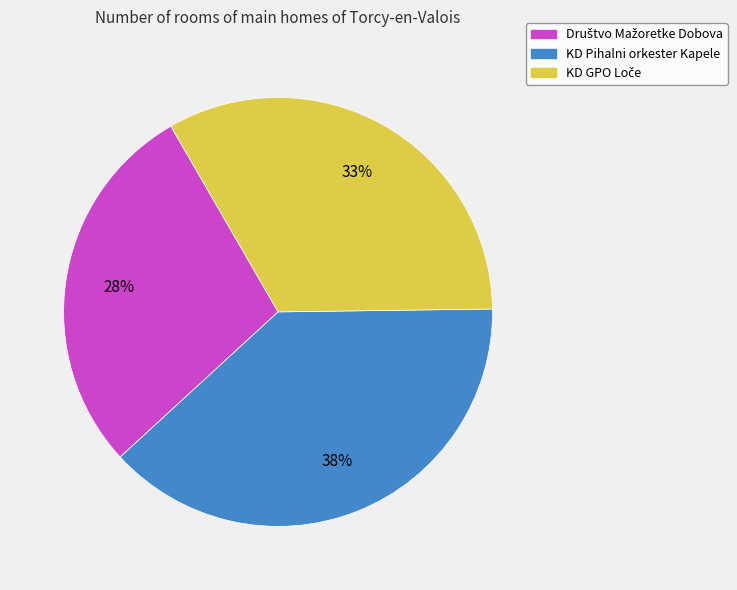

How many slices are in this pie chart?

3